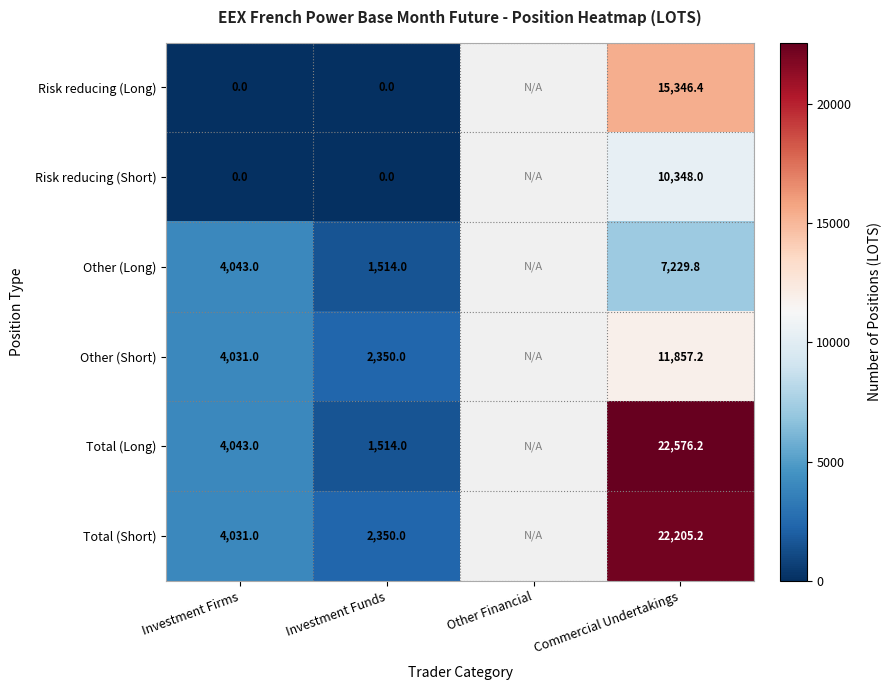

The Total (Short) series shows 2350.0 at Investment Funds. True or false?

True